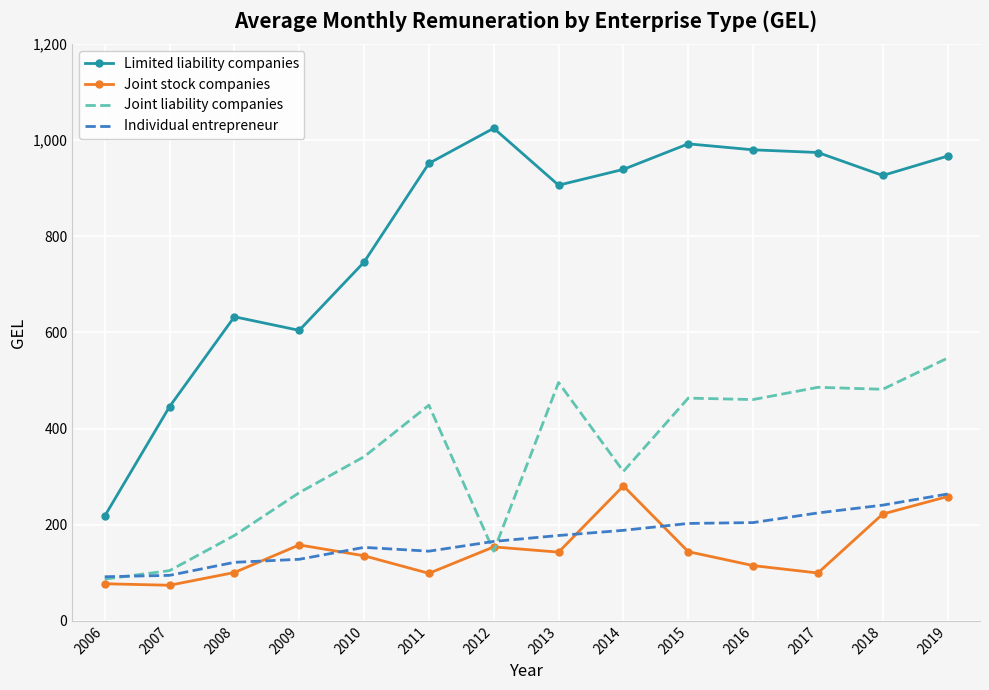

Read the Joint liability companies value at 2016.

460.3